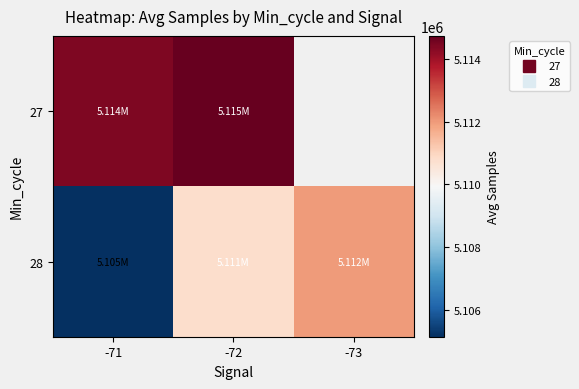

At which category is the sum across all series the highest?

-72